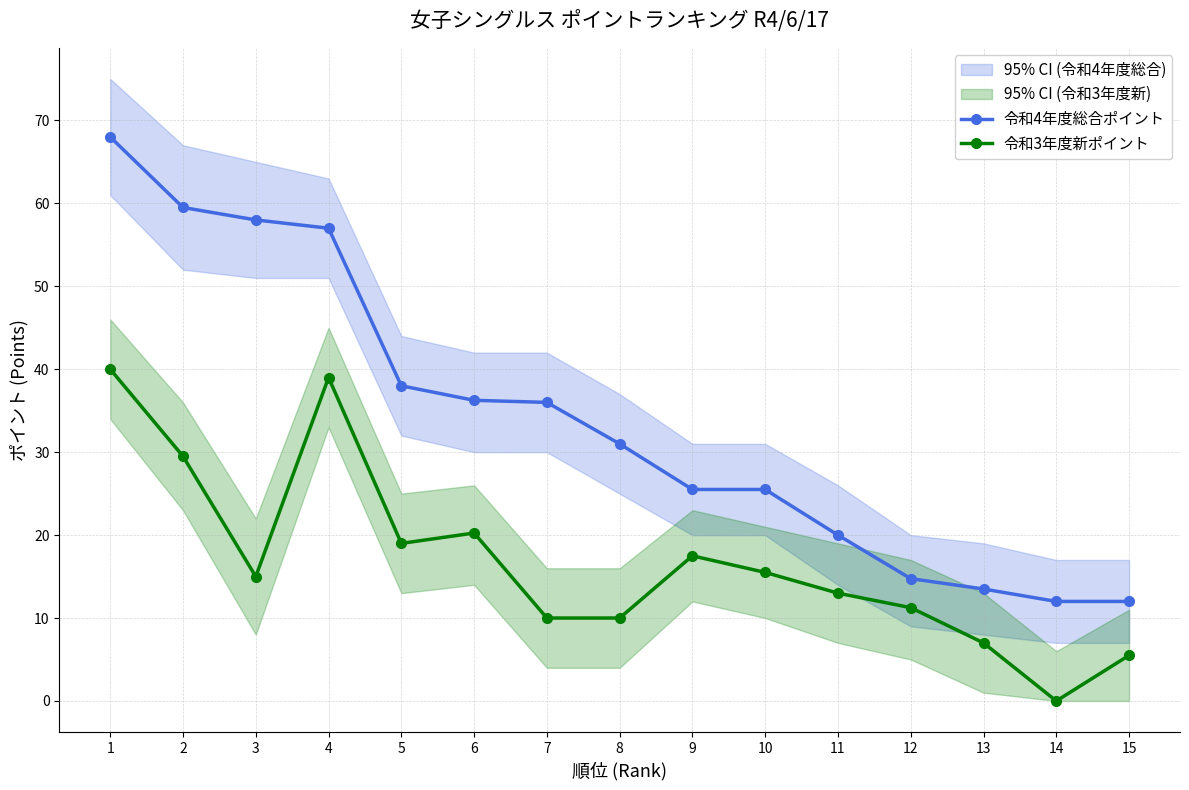

True or false: 令和4年度総合ポイント has a value of 25.5 at 9.

True